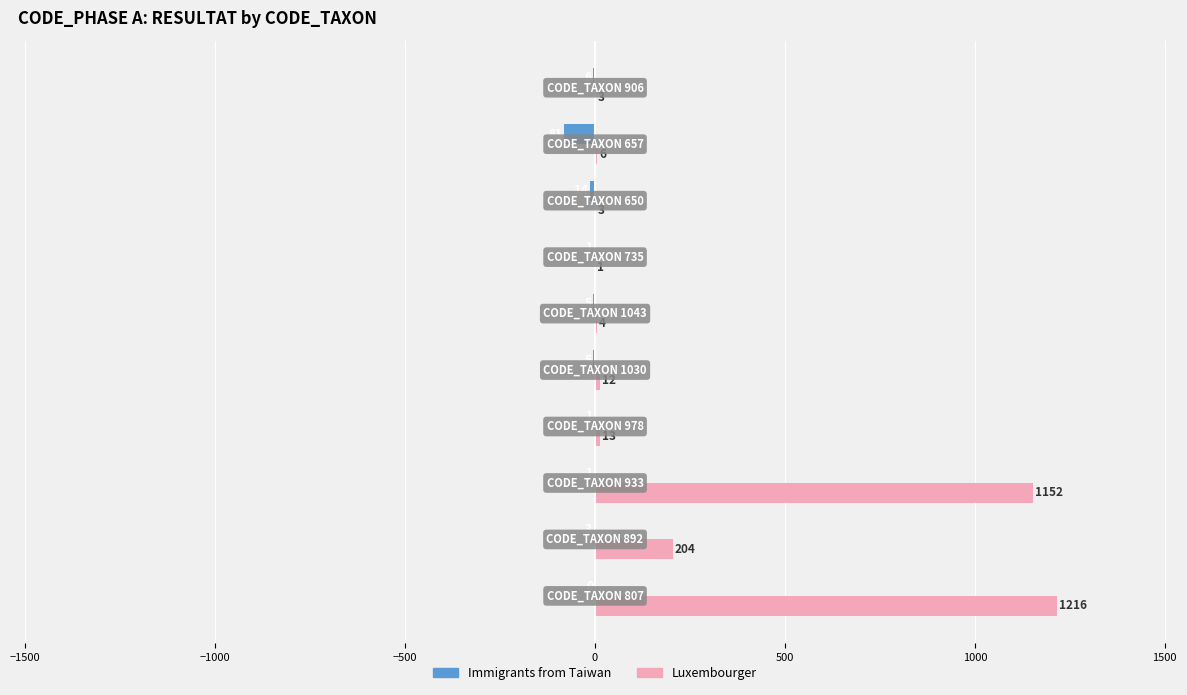

Which series has the largest total across all categories?

Luxembourger